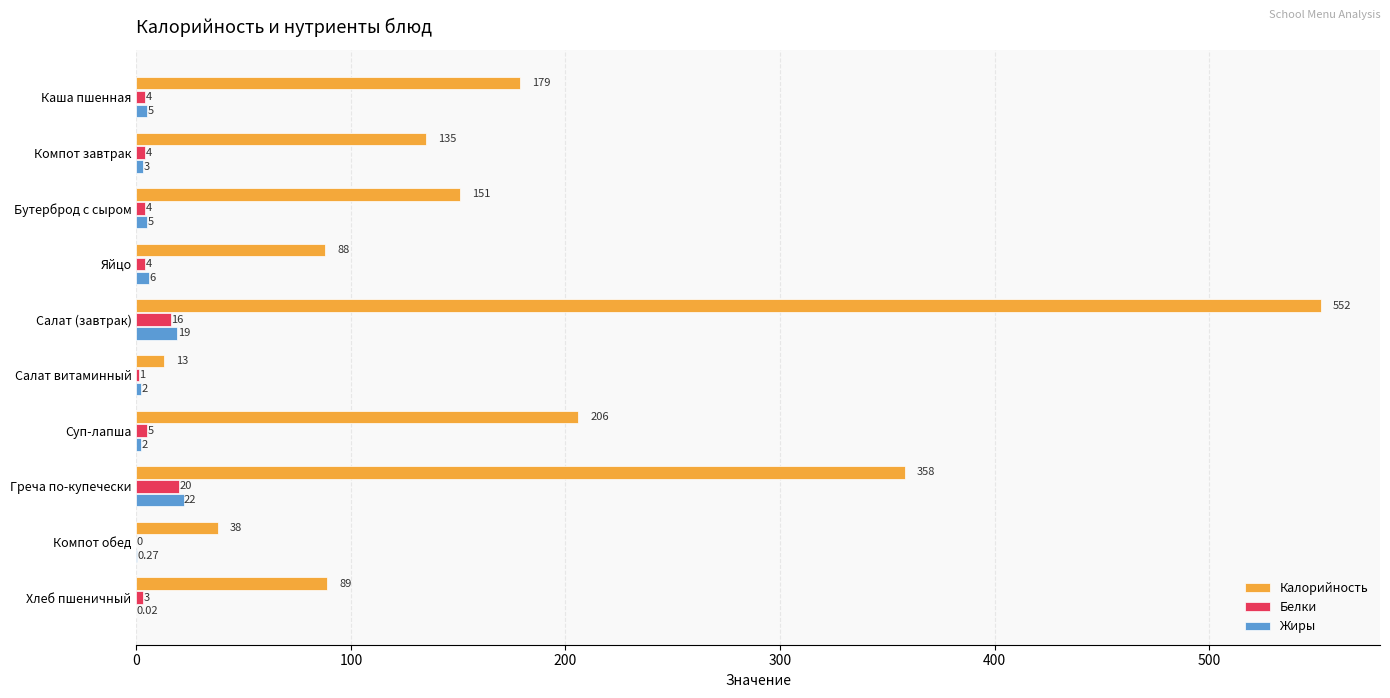

Which series changed the most between Каша пшенная and Компот обед?

Калорийность